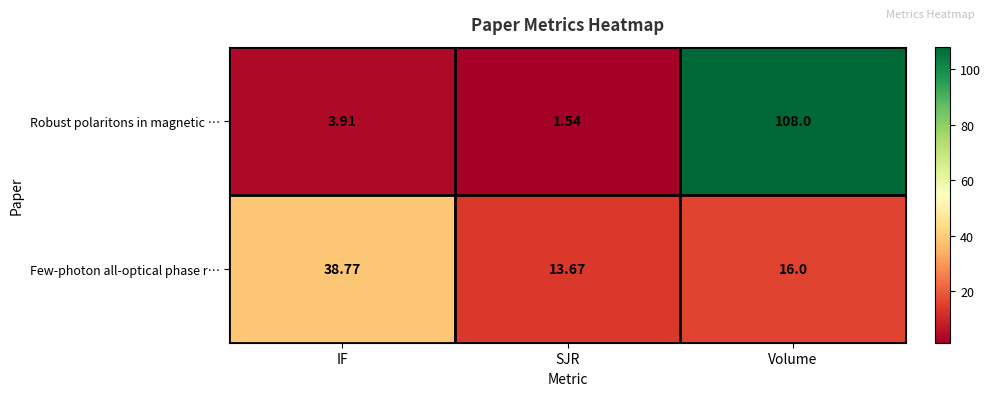

Where does the Few-photon all-optical phase r… series first go above 16?

IF